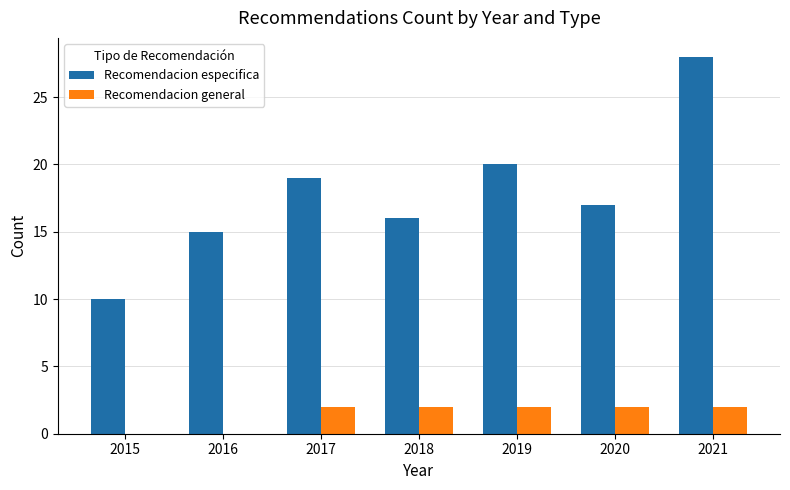

Which series changed the most between 2017 and 2020?

Recomendacion especifica